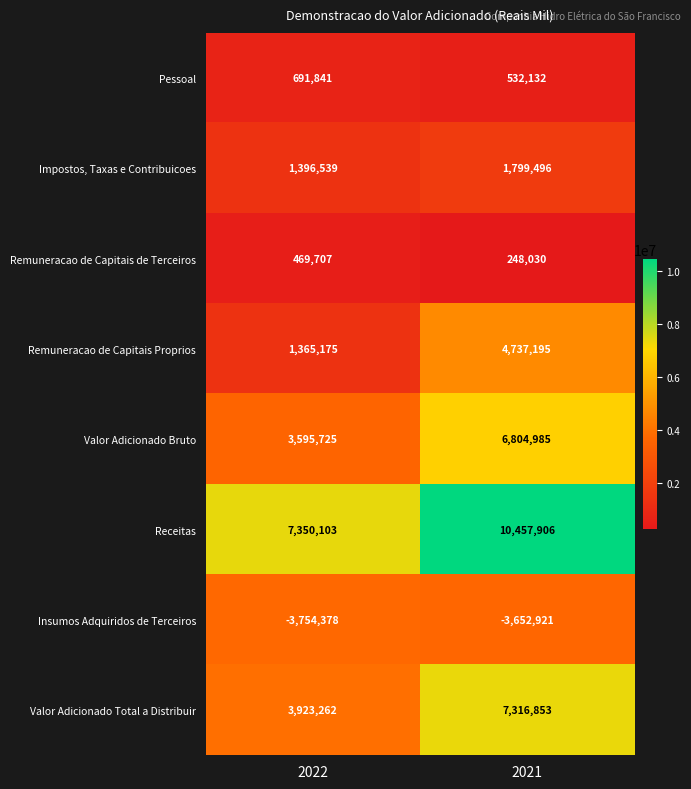

What is the spread (max minus min) of values at 2022?

11104481